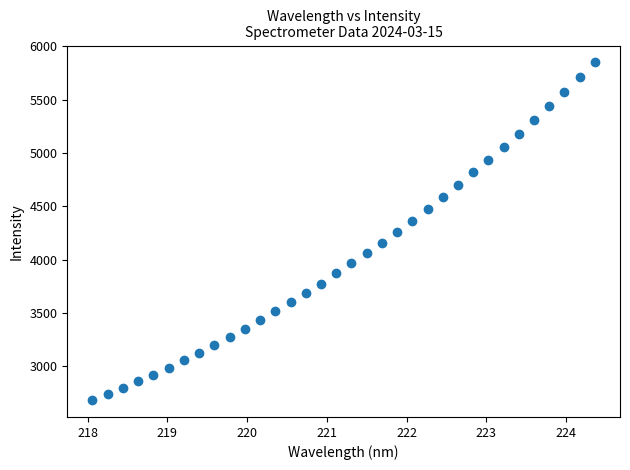

What is the range of X values (max minus min)?

6.3